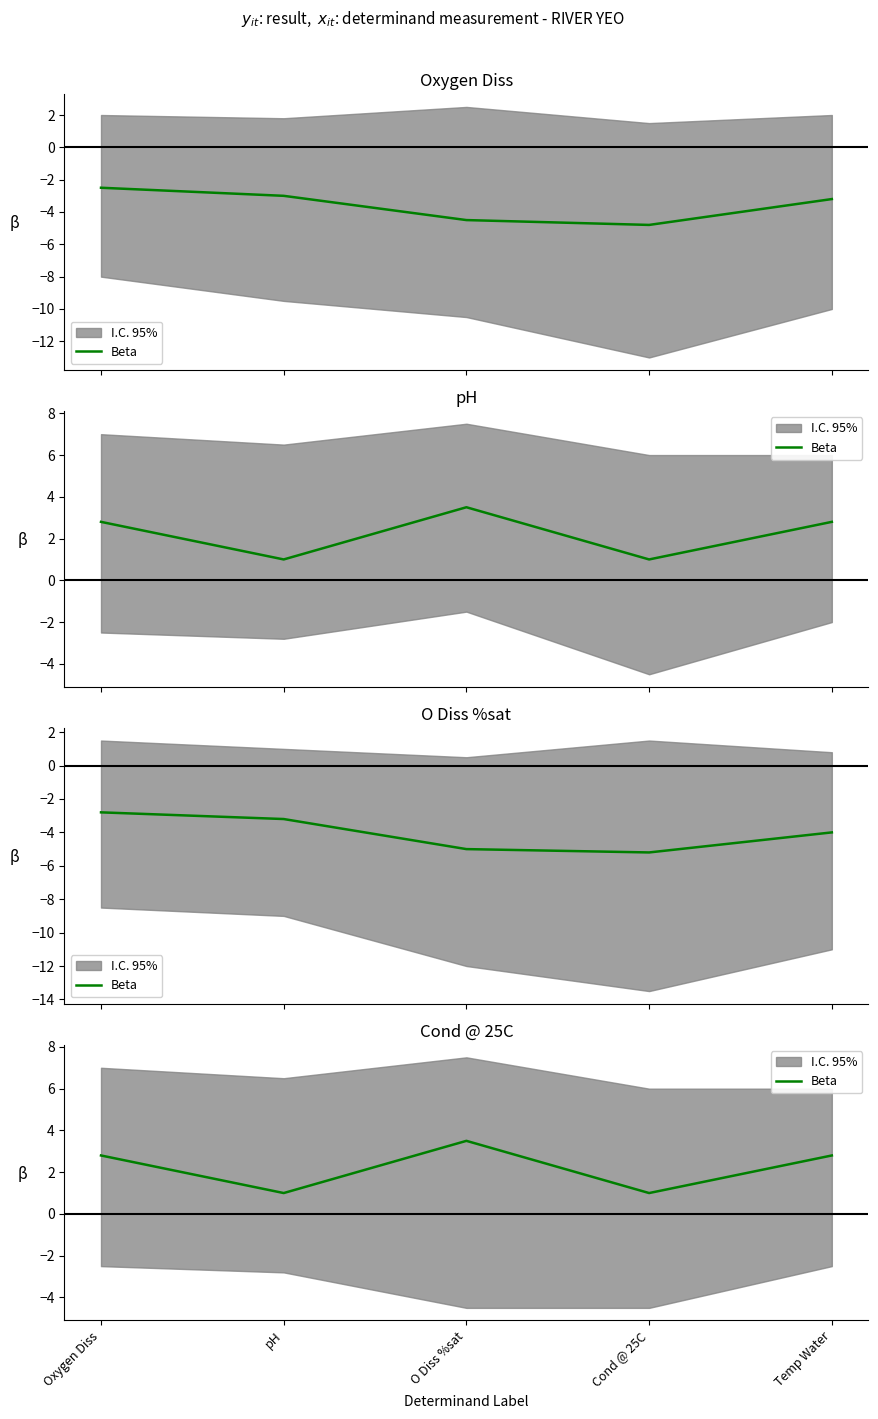

What is the sum of all values?

11.1